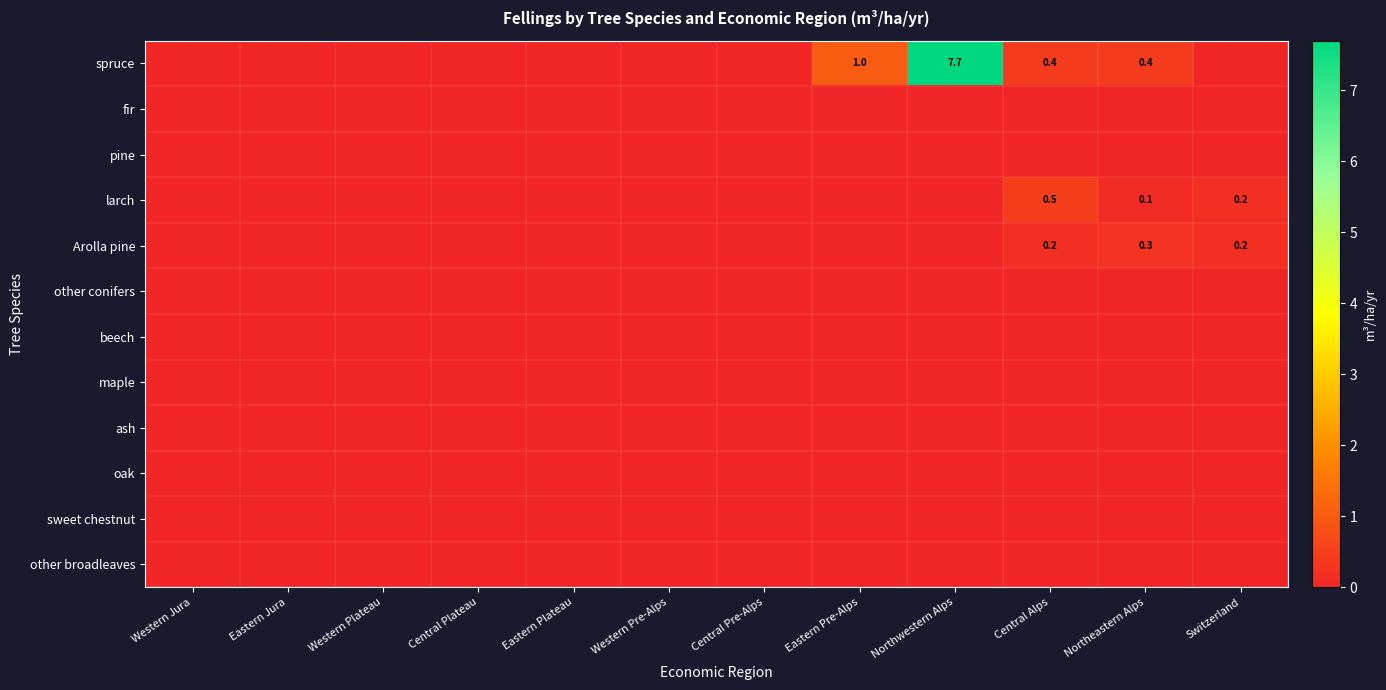

True or false: larch has a value of 0.5 at Central Alps.

True